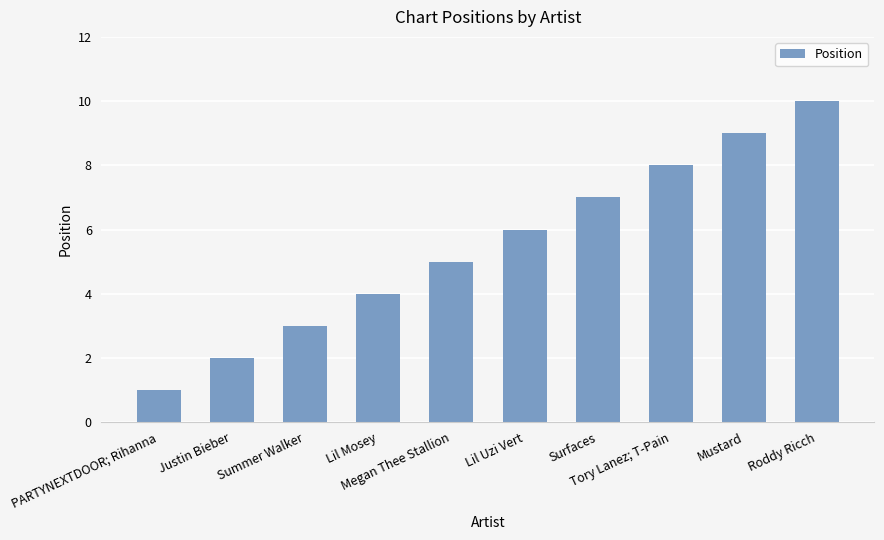

What is the difference between the maximum and minimum values?

9